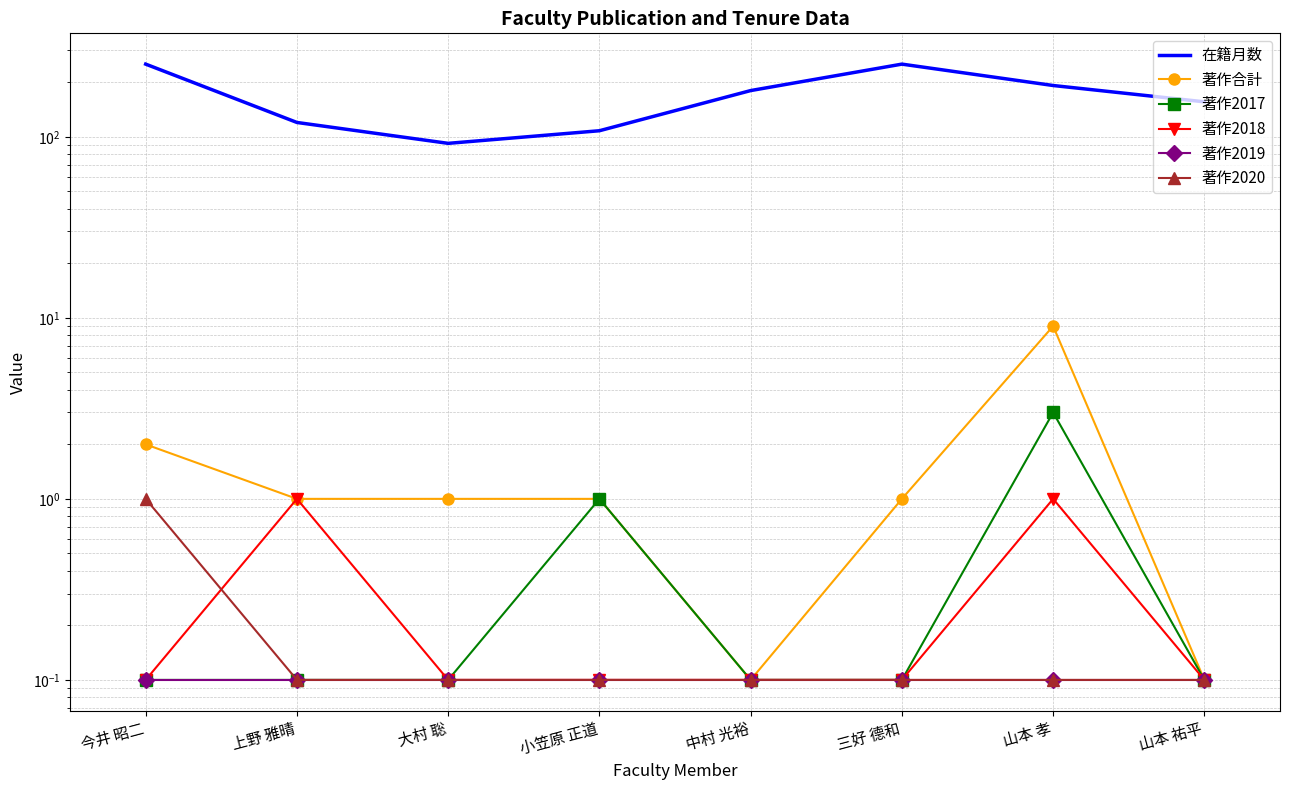

Which series has the largest range (max minus min)?

在籍月数